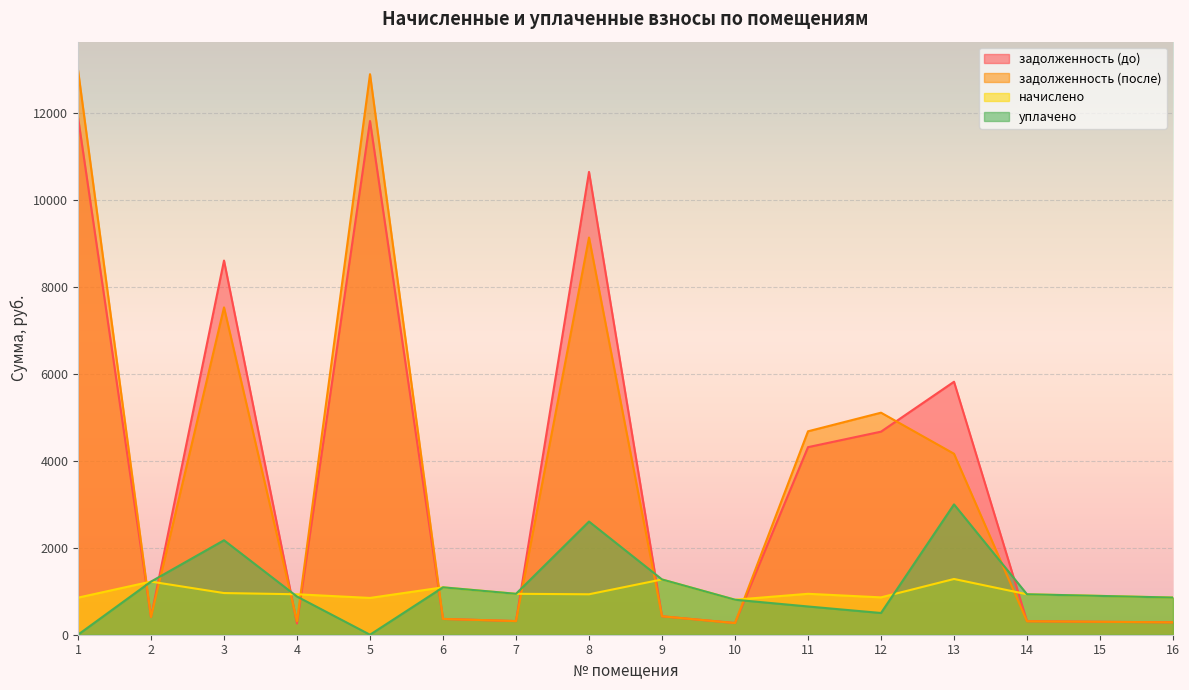

Which series changed the most between 4 and 11?

задолженность (после)